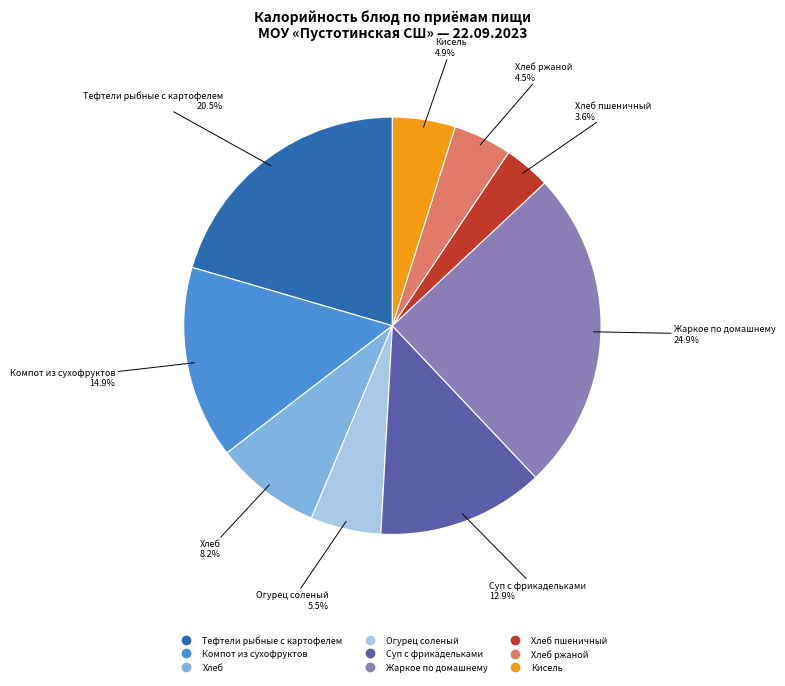

Is there any slice that represents more than half of the pie?

No